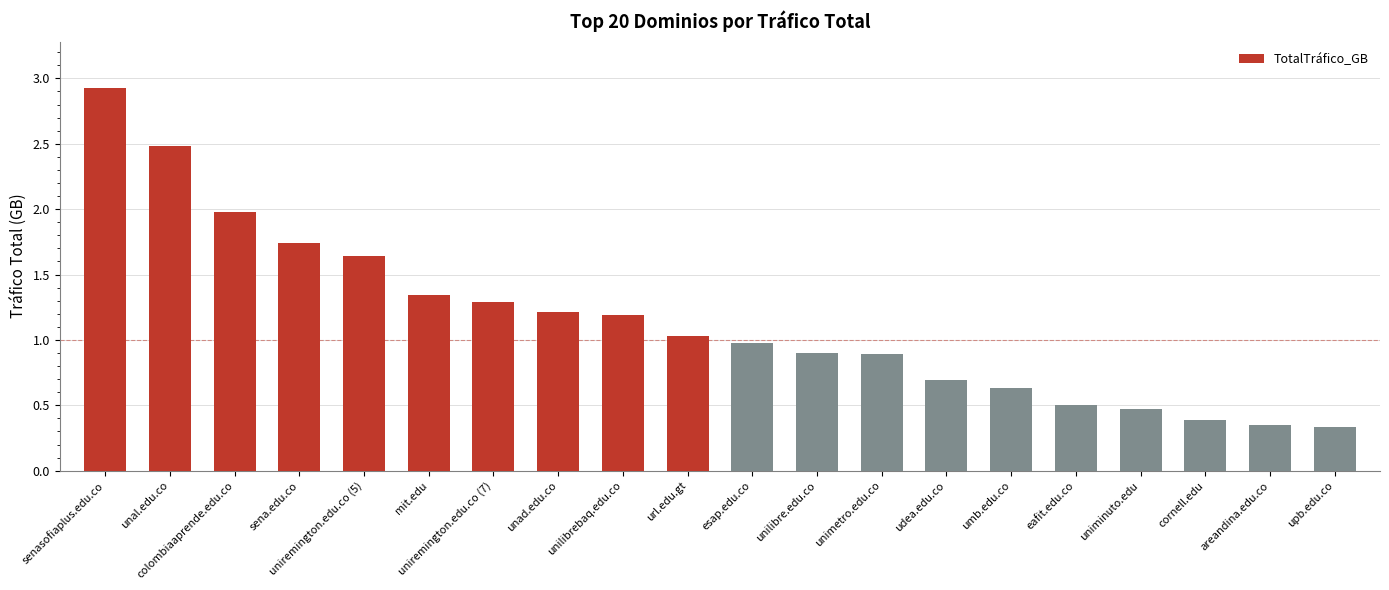

What is the value of the 10th bar from the left?

1.0